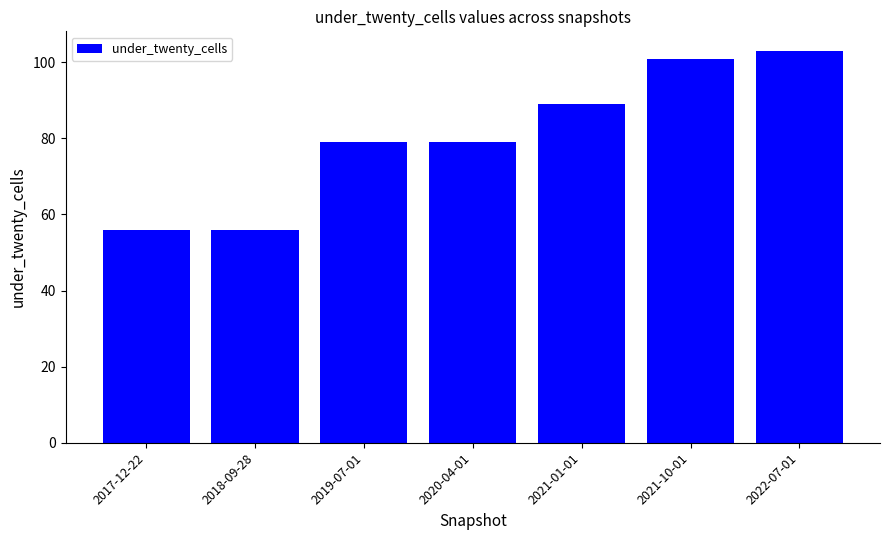

What is the difference between the maximum and minimum values?

47